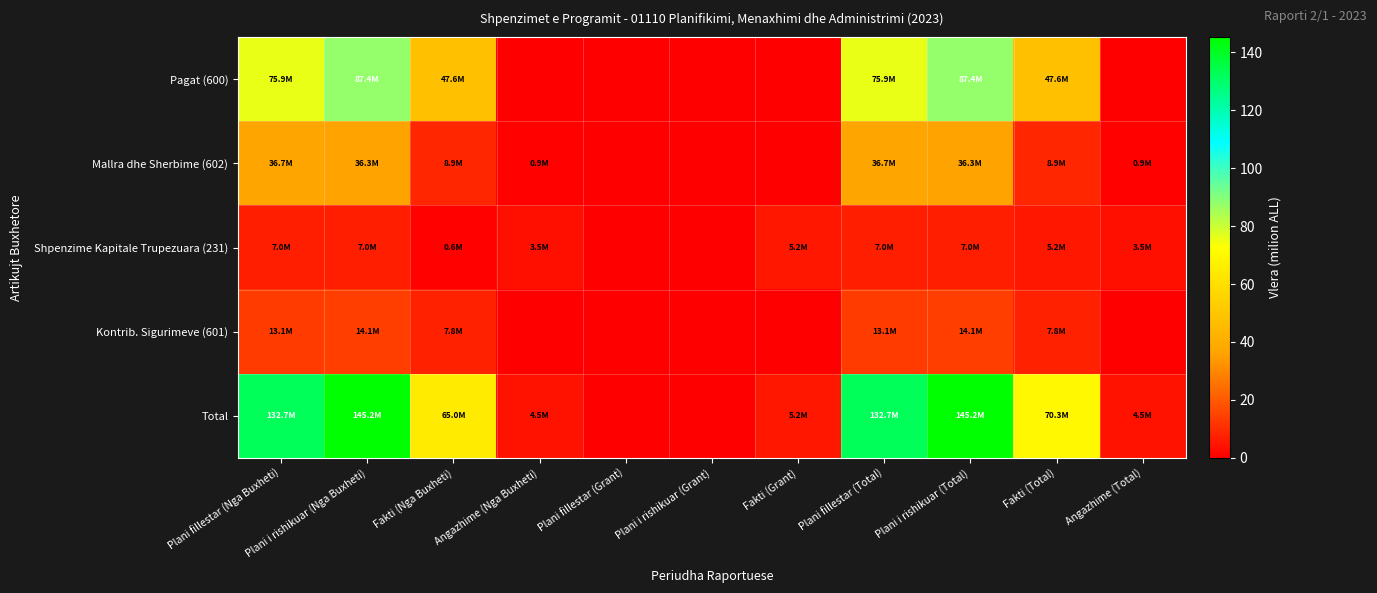

Reading left to right, list all the values displayed in this chart.

Pagat (600): Plani fillestar (Nga Buxheti)=75.9	Plani i rishikuar (Nga Buxheti)=87.4	Fakti (Nga Buxheti)=47.6	Angazhime (Nga Buxheti)=0.0	Plani fillestar (Grant)=0.0	Plani i rishikuar (Grant)=0.0	Fakti (Grant)=0.0	Plani fillestar (Total)=75.9	Plani i rishikuar (Total)=87.4	Fakti (Total)=47.6	Angazhime (Total)=0.0
Mallra dhe Sherbime (602): Plani fillestar (Nga Buxheti)=36.7	Plani i rishikuar (Nga Buxheti)=36.3	Fakti (Nga Buxheti)=8.9	Angazhime (Nga Buxheti)=0.9	Plani fillestar (Grant)=0.0	Plani i rishikuar (Grant)=0.0	Fakti (Grant)=0.0	Plani fillestar (Total)=36.7	Plani i rishikuar (Total)=36.3	Fakti (Total)=8.9	Angazhime (Total)=0.9
Shpenzime Kapitale Trupezuara (231): Plani fillestar (Nga Buxheti)=7.0	Plani i rishikuar (Nga Buxheti)=7.0	Fakti (Nga Buxheti)=0.6	Angazhime (Nga Buxheti)=3.5	Plani fillestar (Grant)=0.0	Plani i rishikuar (Grant)=0.0	Fakti (Grant)=5.2	Plani fillestar (Total)=7.0	Plani i rishikuar (Total)=7.0	Fakti (Total)=5.2	Angazhime (Total)=3.5
Kontrib. Sigurimeve (601): Plani fillestar (Nga Buxheti)=13.1	Plani i rishikuar (Nga Buxheti)=14.1	Fakti (Nga Buxheti)=7.8	Angazhime (Nga Buxheti)=0.0	Plani fillestar (Grant)=0.0	Plani i rishikuar (Grant)=0.0	Fakti (Grant)=0.0	Plani fillestar (Total)=13.1	Plani i rishikuar (Total)=14.1	Fakti (Total)=7.8	Angazhime (Total)=0.0
Total: Plani fillestar (Nga Buxheti)=132.7	Plani i rishikuar (Nga Buxheti)=145.2	Fakti (Nga Buxheti)=65.0	Angazhime (Nga Buxheti)=4.5	Plani fillestar (Grant)=0.0	Plani i rishikuar (Grant)=0.0	Fakti (Grant)=5.2	Plani fillestar (Total)=132.7	Plani i rishikuar (Total)=145.2	Fakti (Total)=70.3	Angazhime (Total)=4.5